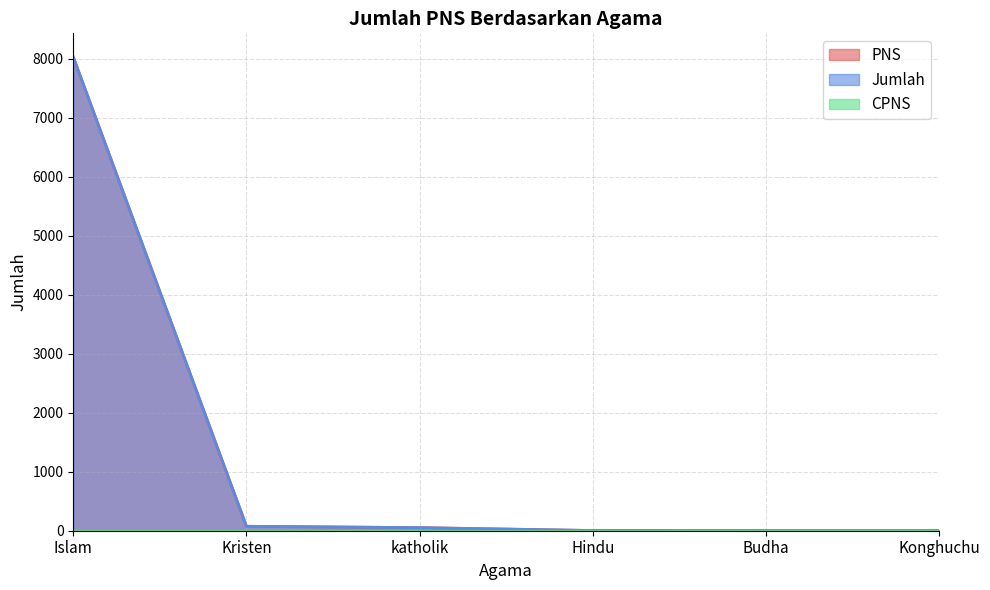

Between Islam and katholik, which series saw the biggest shift?

PNS